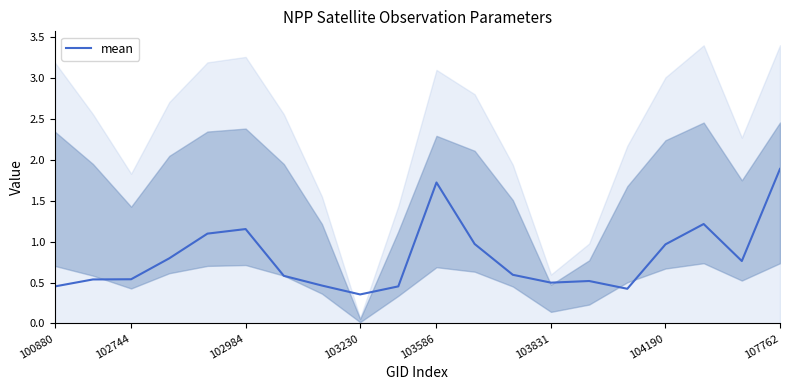

How many distinct data groups are displayed?

1